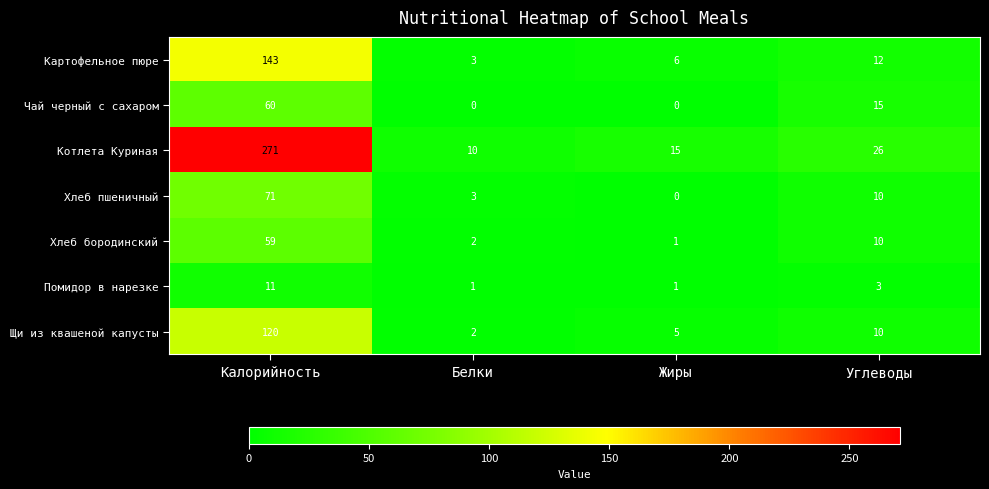

Rank the series by their maximum value, from lowest to highest.

Помидор в нарезке, Хлеб бородинский, Чай черный с сахаром, Хлеб пшеничный, Щи из квашеной капусты, Картофельное пюре, Котлета Куриная